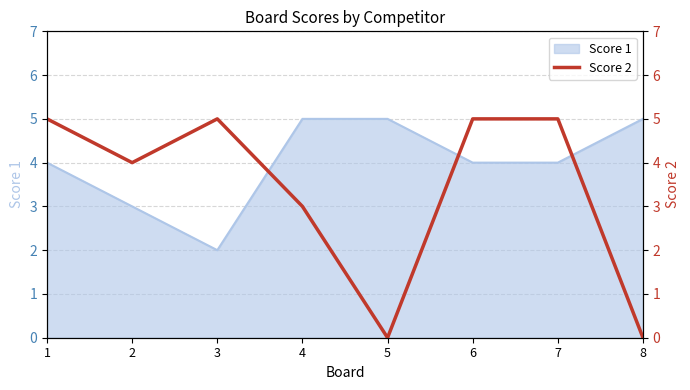

The value of Score 1 at 1 is 3. True or false?

False